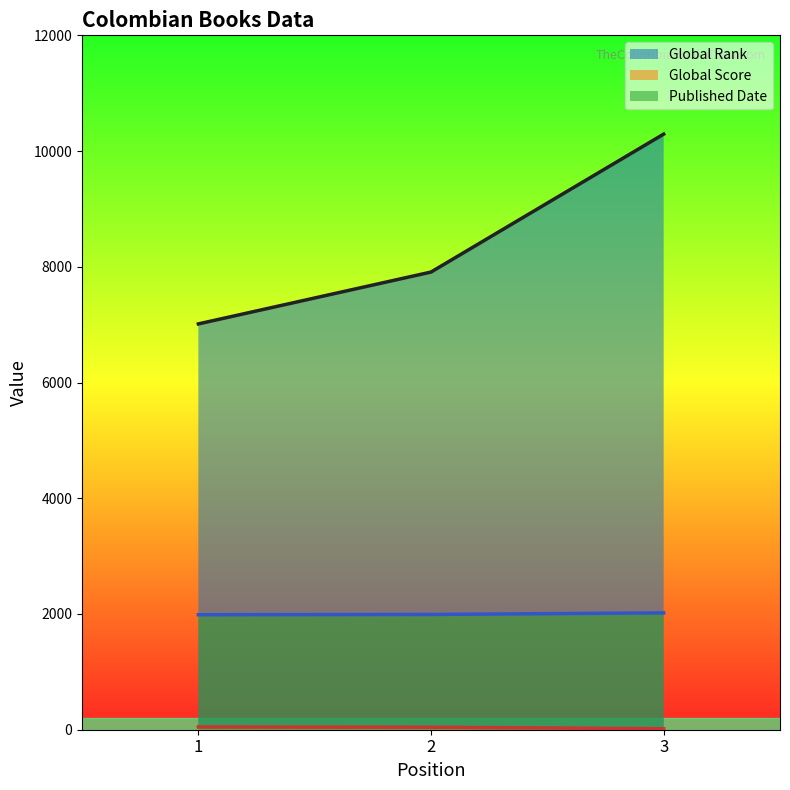

What is the difference between the Global Rank values at 1 and 3?

3280